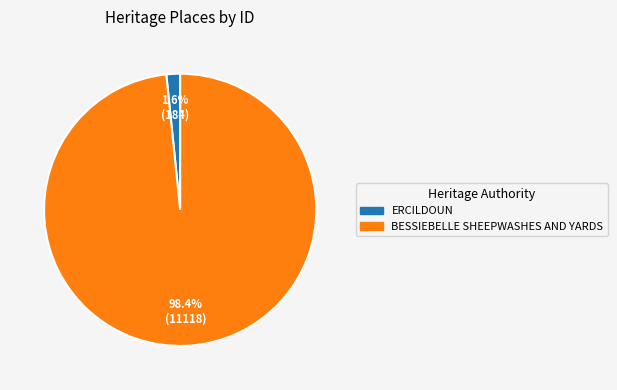

The BESSIEBELLE SHEEPWASHES AND YARDS slice represents 98% of the pie. True or false?

True